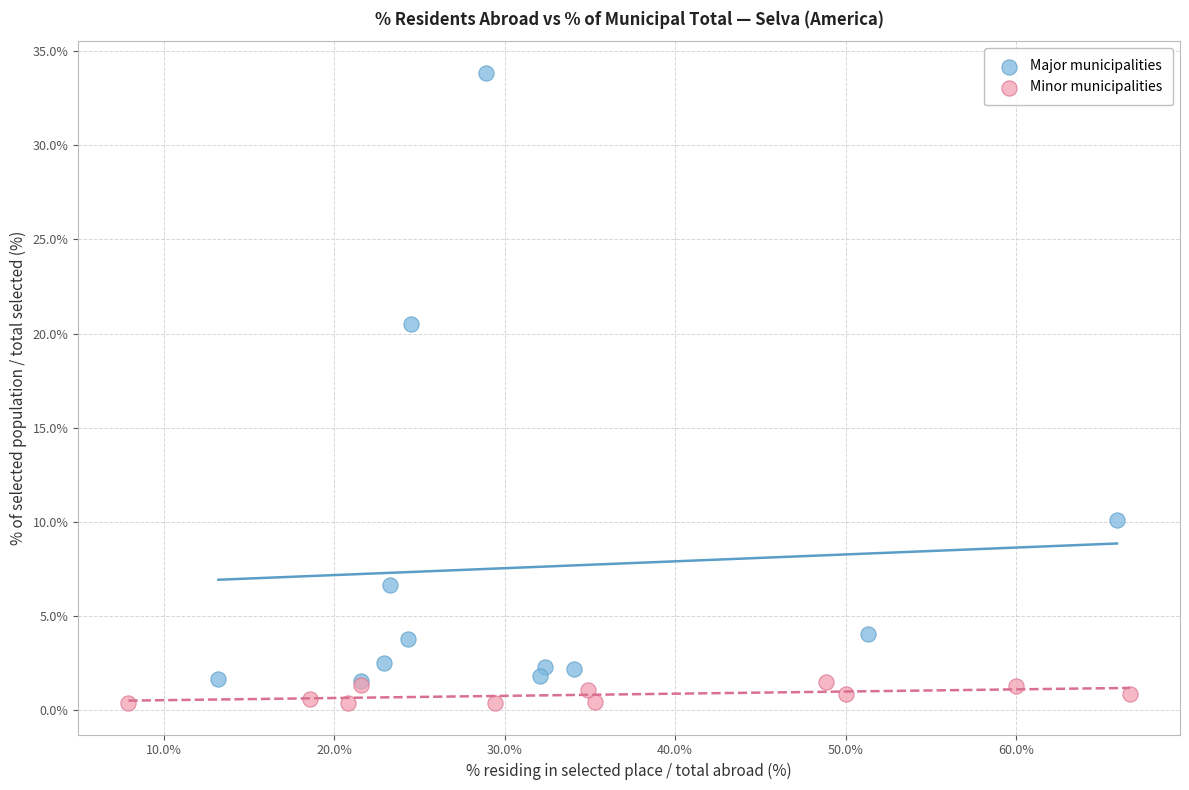

Which series contains the highest Y value?

Major municipalities